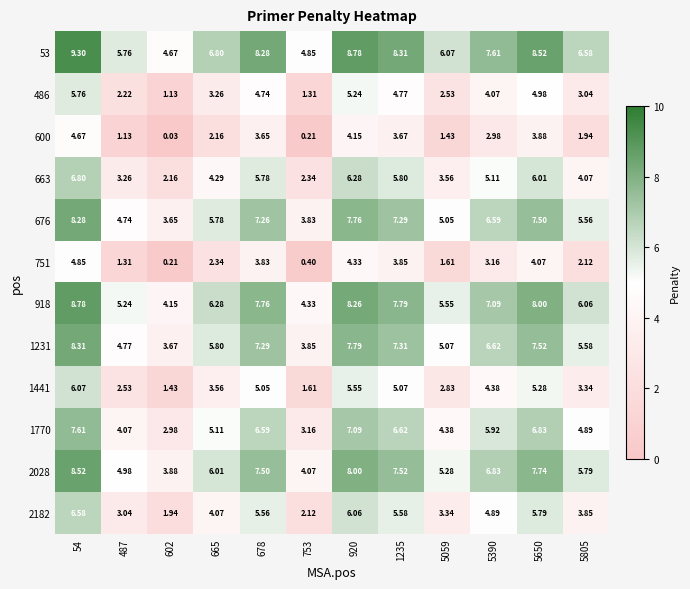

Rank the series at 5805 from highest to lowest value.

53, 918, 2028, 1231, 676, 1770, 663, 2182, 1441, 486, 751, 600